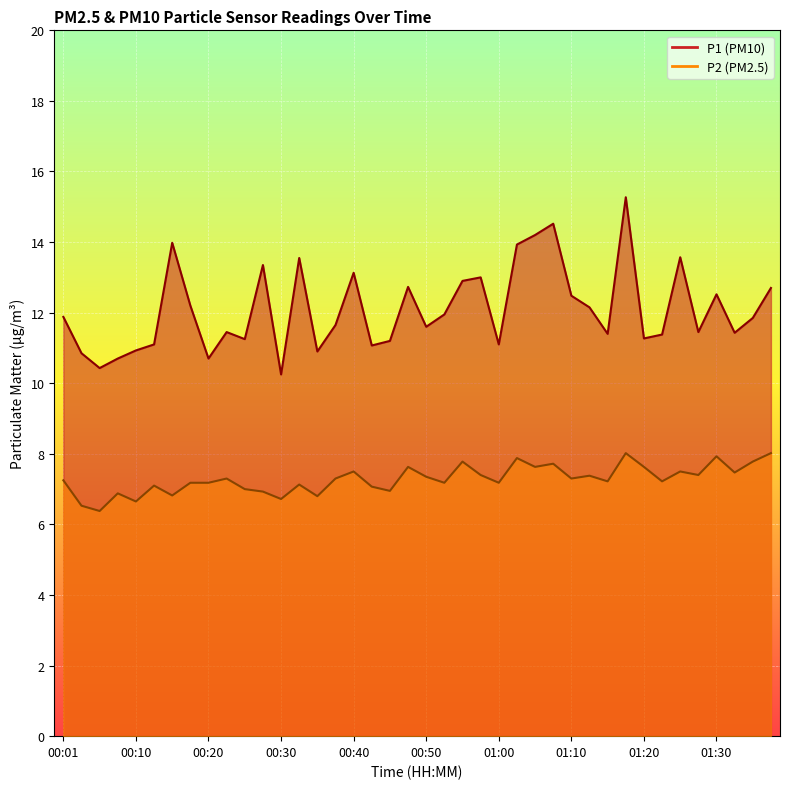

At which category does P2 reach its first local peak?

00:08